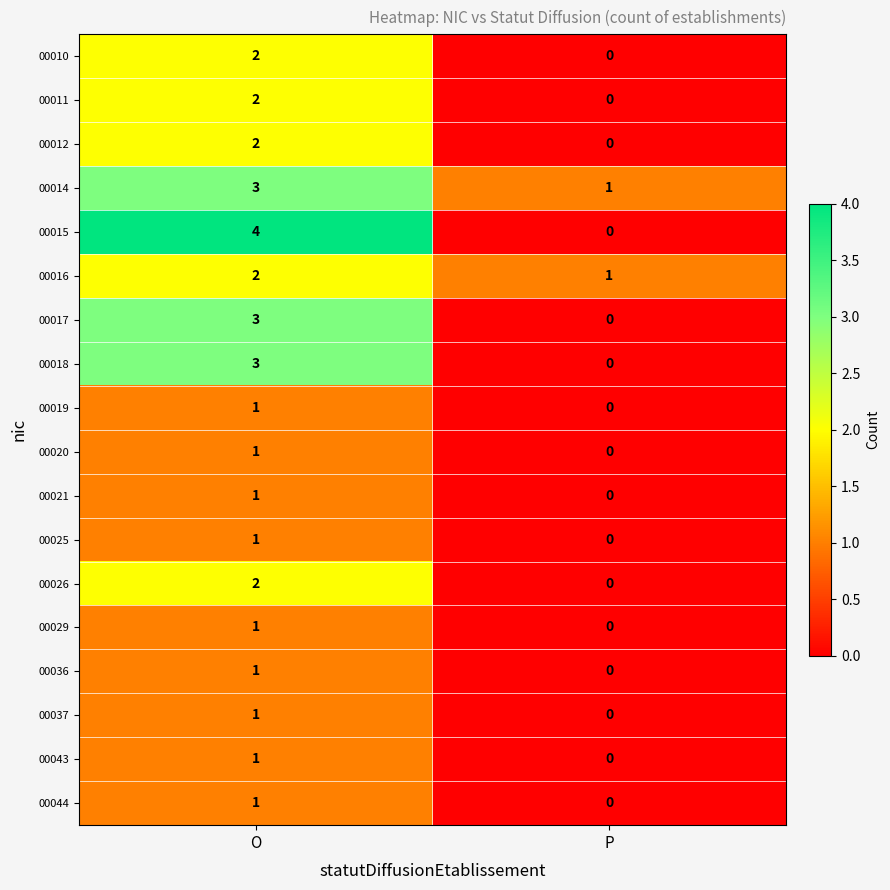

True or false: 00010 has a value of 2 at O.

True